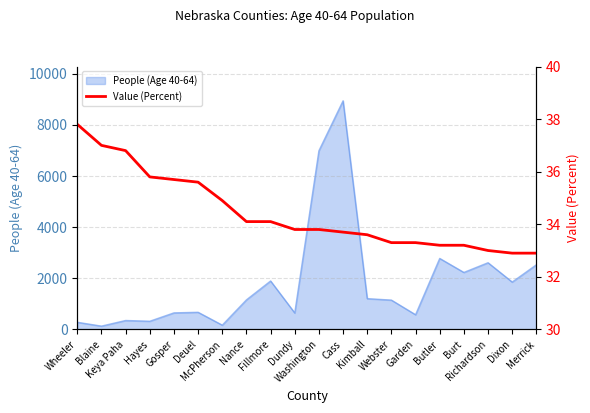

What is the change in value from Hayes to Dixon?

-2.9